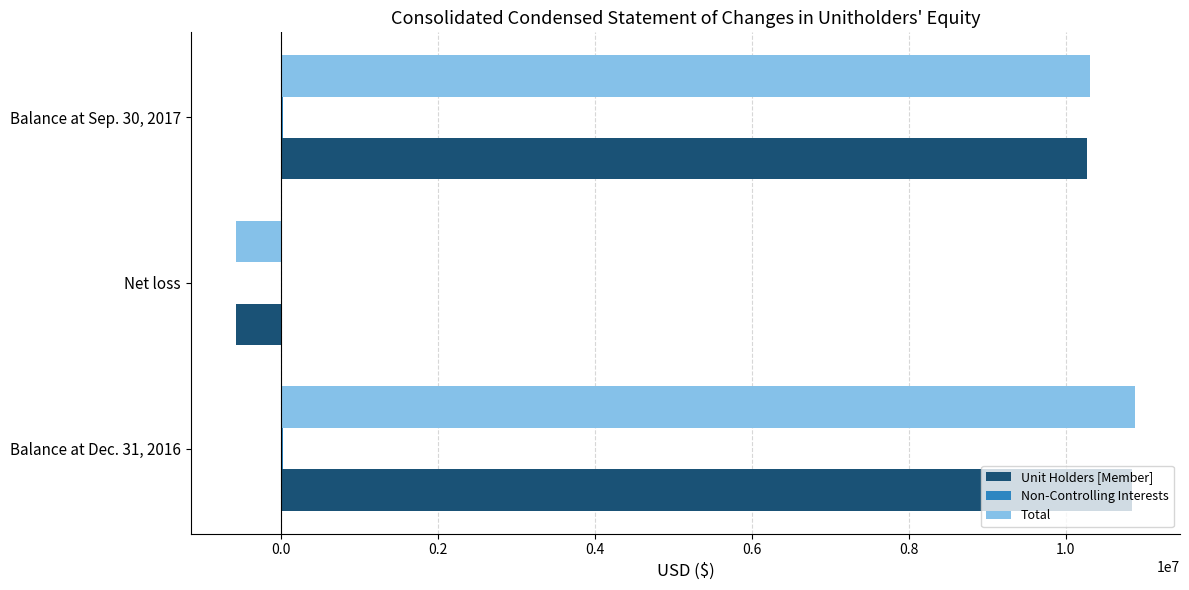

What is the highest value of the Total series?

10881101